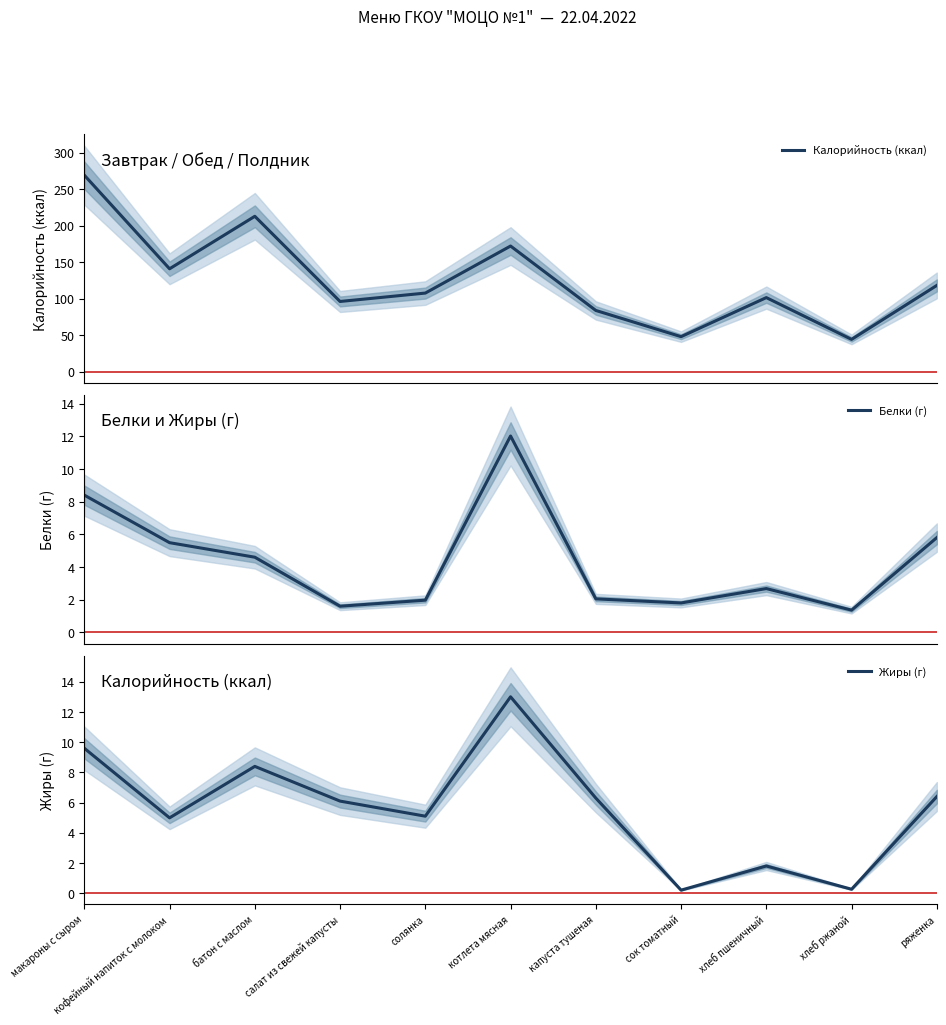

At which category does Белки (г) reach its first local valley?

салат из свежей капусты